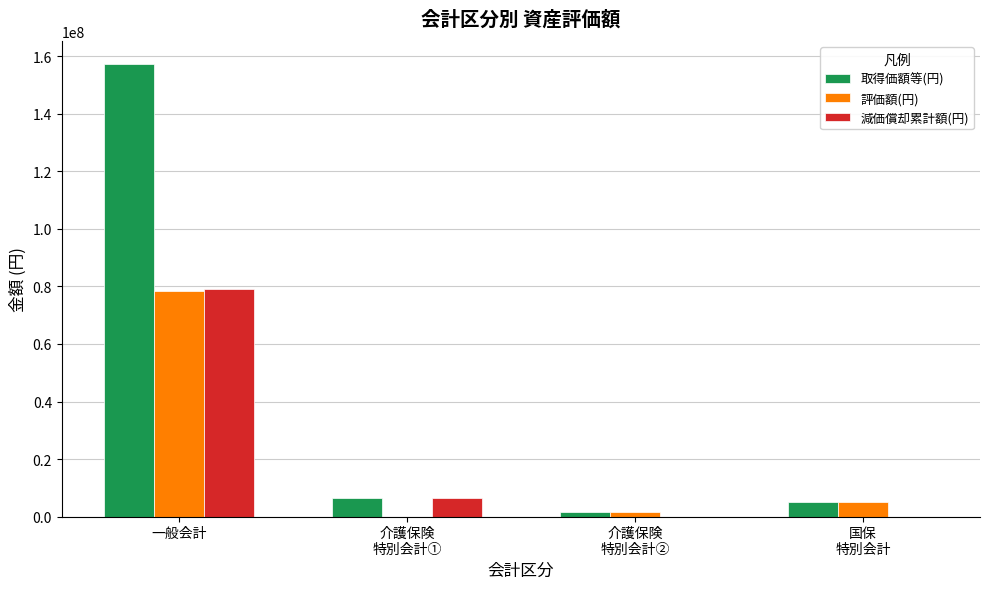

At which label does 取得価額等(円) reach its peak?

一般会計